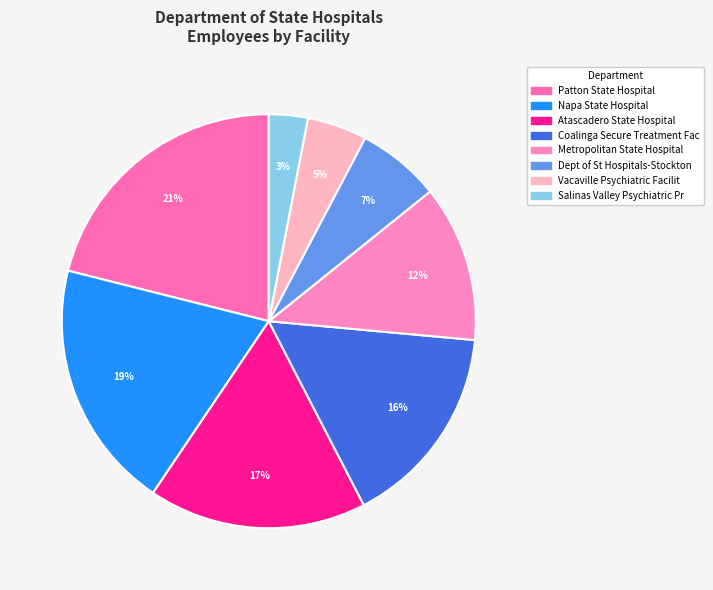

What percentage is the Coalinga Secure Treatment Fac slice, to the nearest percent?

16%